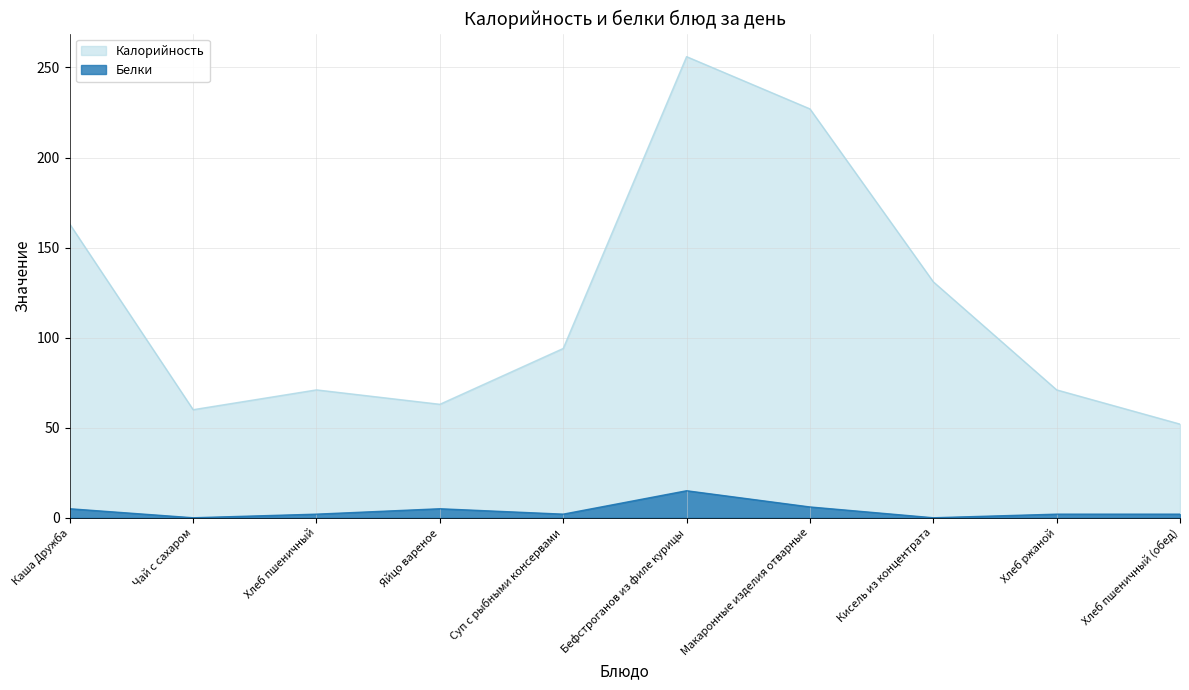

At which category does the chart reach its peak across all series?

Бефстроганов из филе курицы